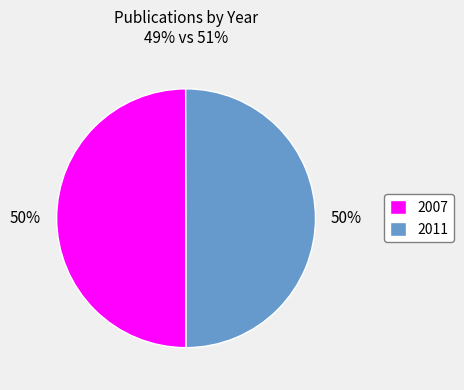

How many segments does this pie chart have?

2